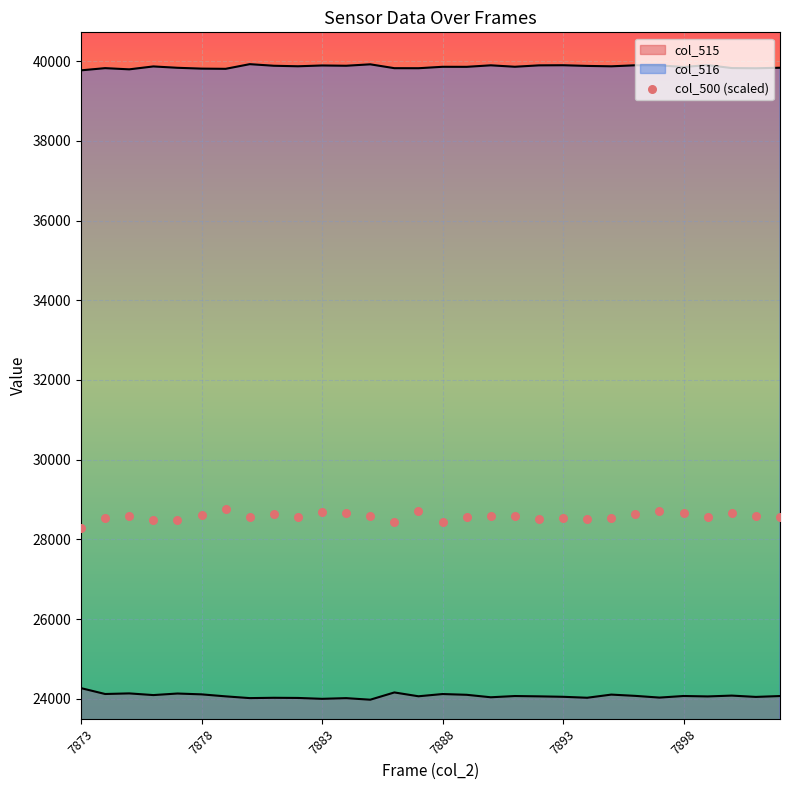

Which series has the largest total across all categories?

col_516